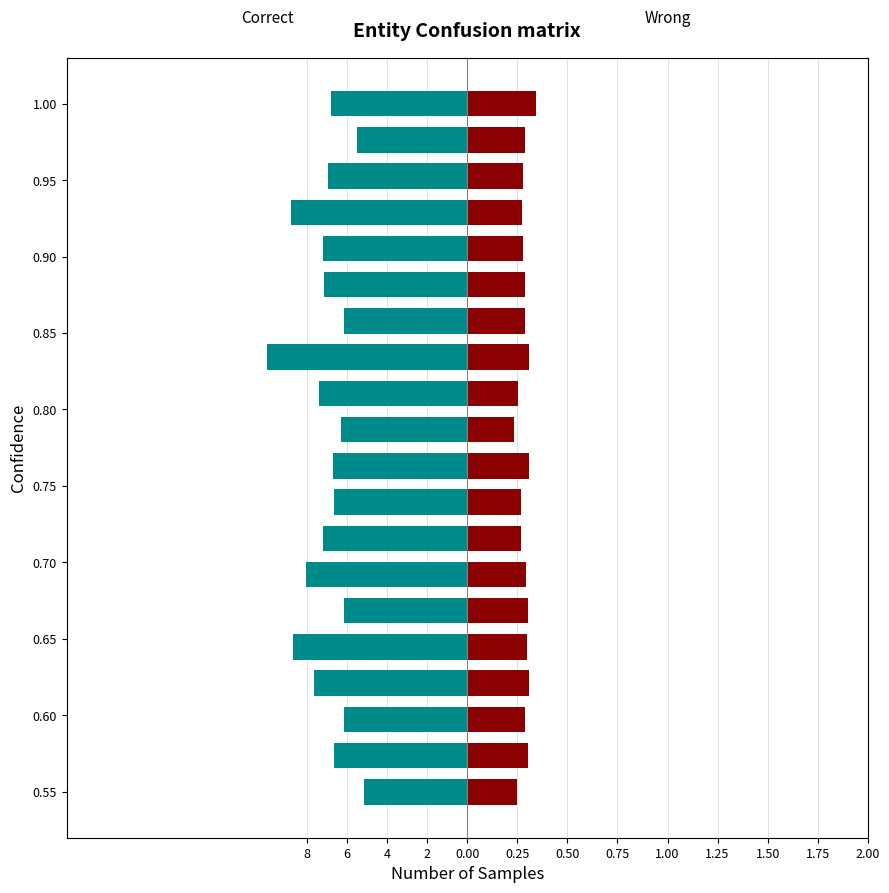

Which series has the largest range (max minus min)?

Correct